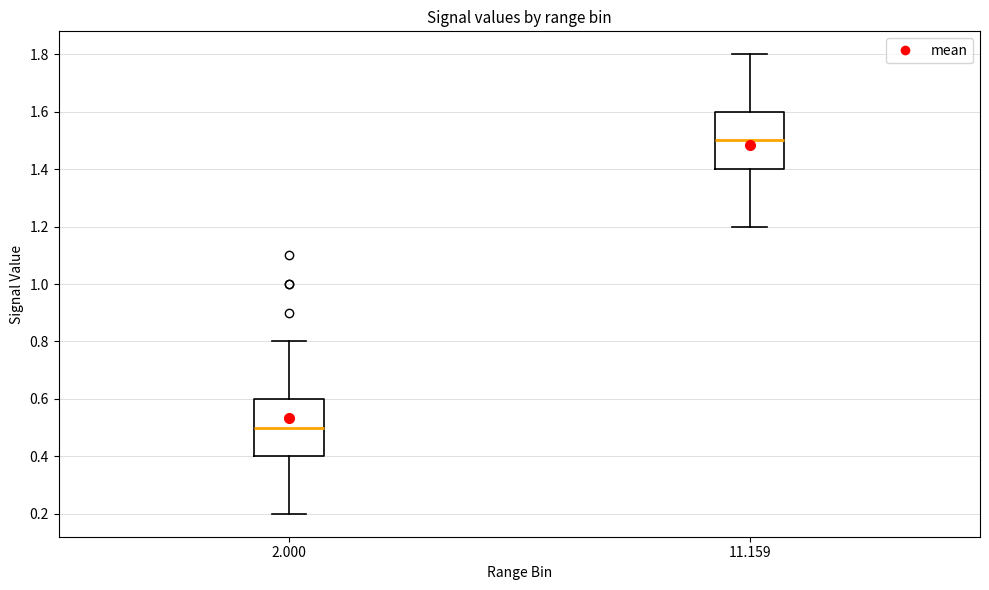

Reading left to right, transcribe this box plot: for each box, give where its median line is, the range the box spans, and where its two whiskers end, as read against the y-axis. The values are not printed on the chart, so give them approximately, as read against the axis.

2.000: median 0.5, box 0.4 to 0.6, whiskers 0.2 to 0.8
11.159: median 1.5, box 1.4 to 1.6, whiskers 1.2 to 1.8